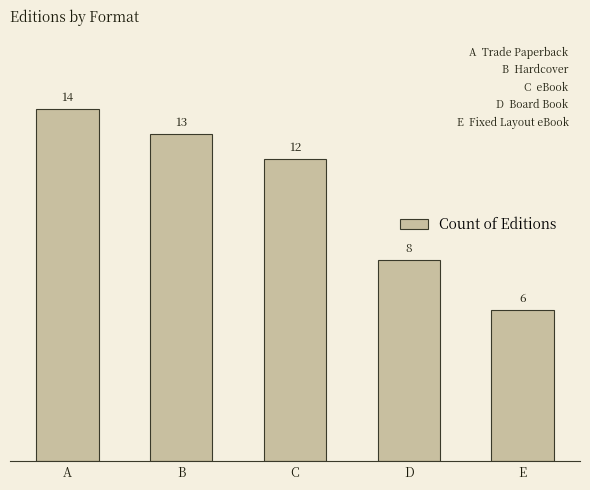

What is the sum of all values?

53